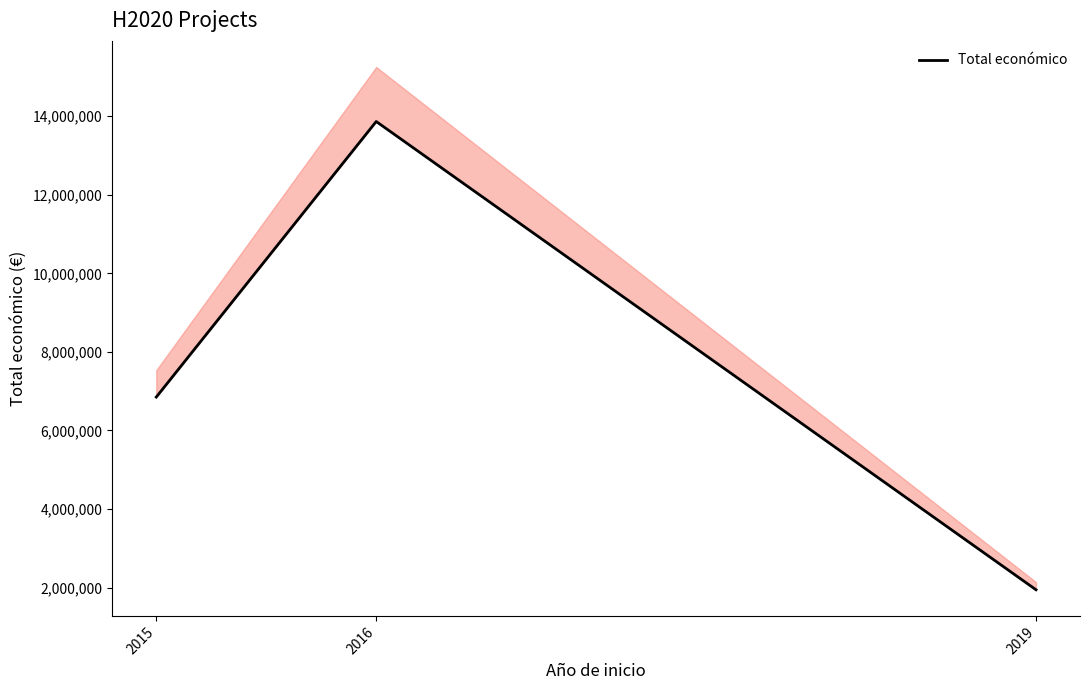

What is the ratio of the value at 2015 to the value at 2019?

3.5